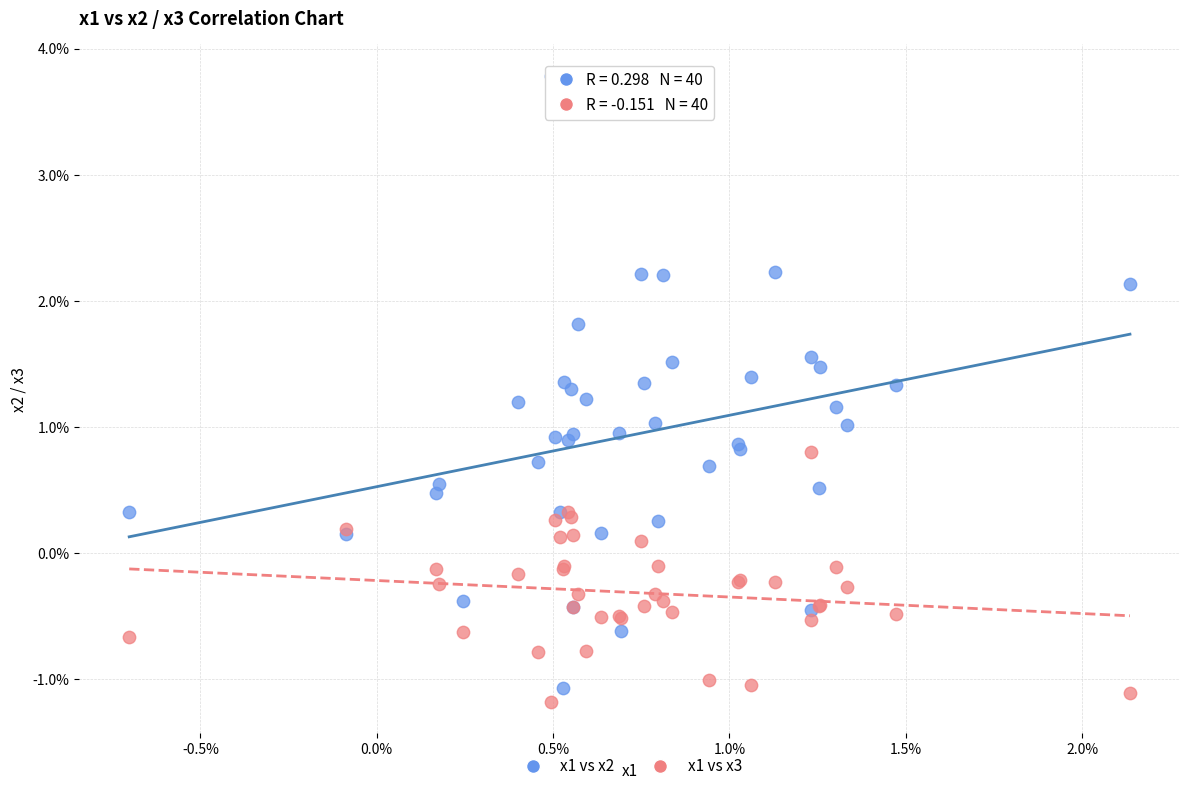

What are all the series names shown in the legend?

x1 vs x2, x1 vs x3